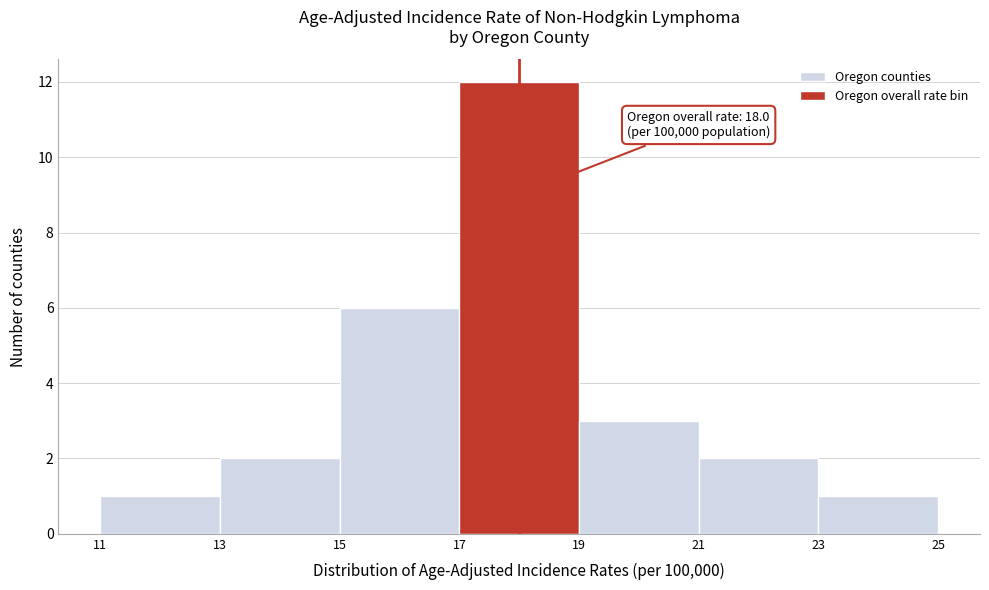

Over which range of the x-axis is the bar tallest?

17 to 19